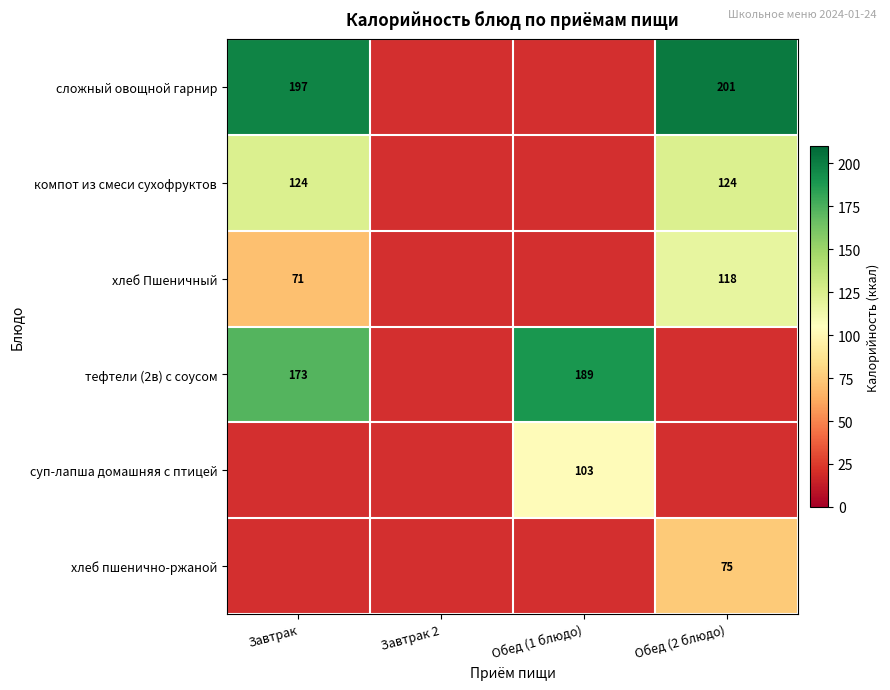

The value of хлеб Пшеничный at Обед (2 блюдо) is 168. True or false?

False